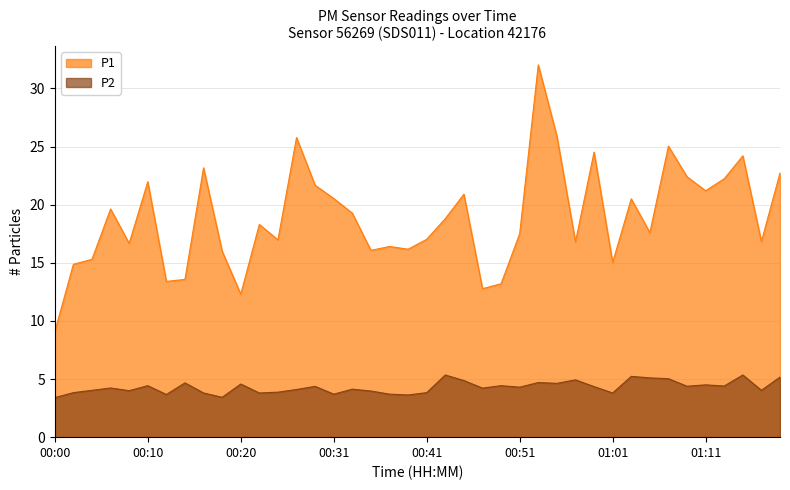

At which label does P1 reach its peak?

00:53